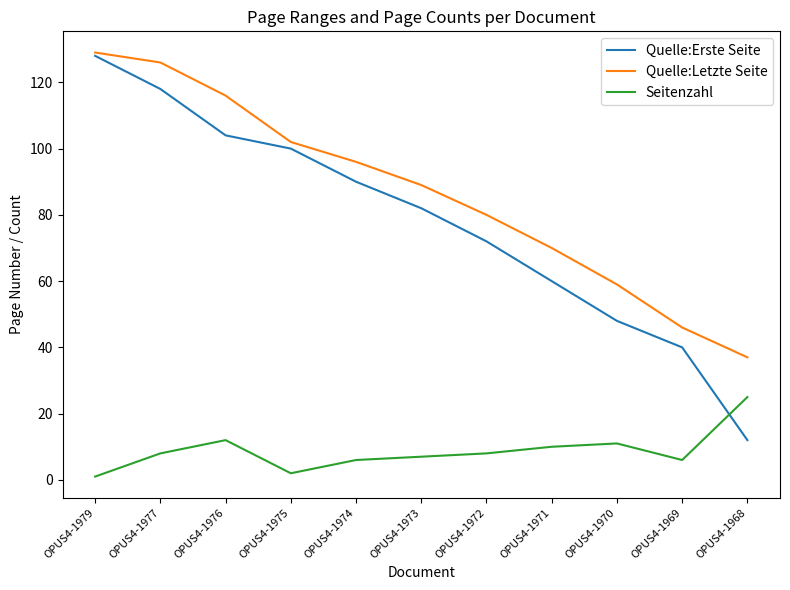

Is the value of Quelle:Erste Seite at OPUS4-1969 greater than the value of Quelle:Letzte Seite at OPUS4-1976?

No